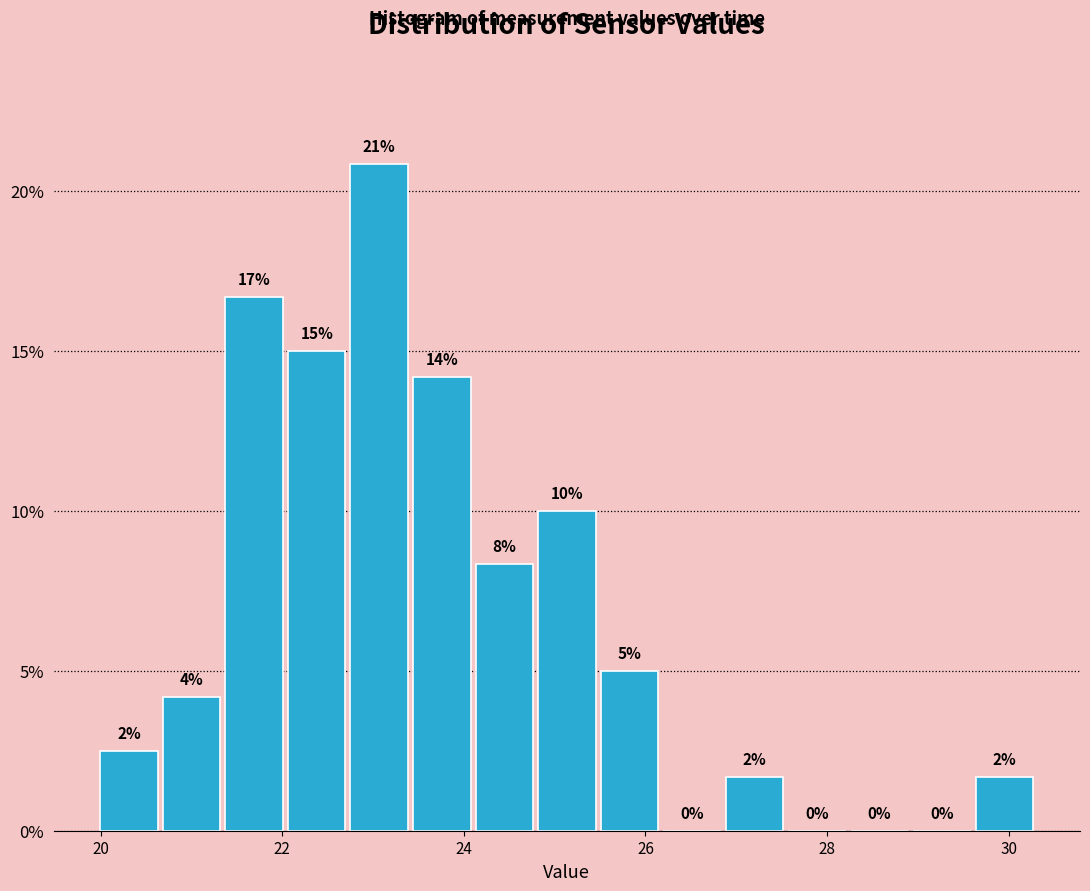

Read against the x-axis, roughly where is the centre of the tallest bar?

23.0